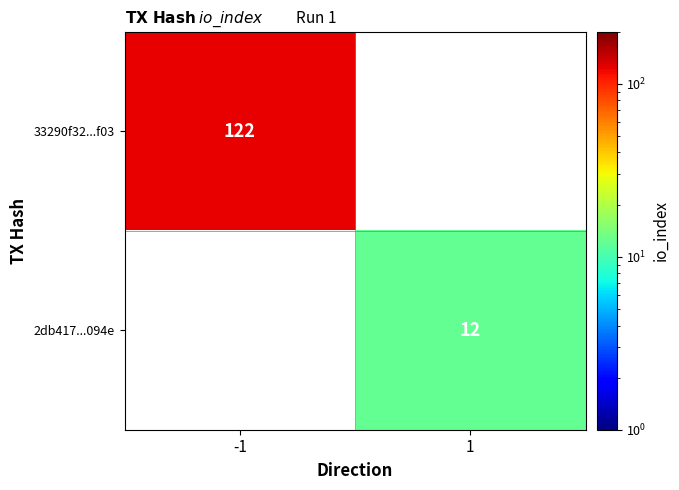

True or false: 2db417...094e has a value of 7.9 at 1.

False